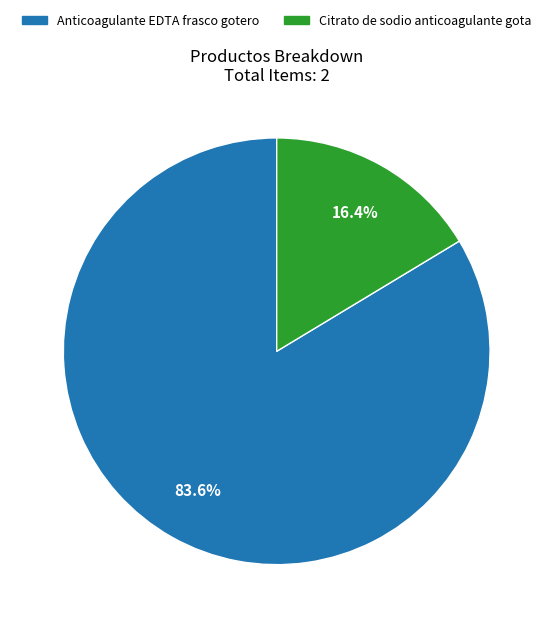

Which category has the biggest portion of the pie?

Anticoagulante EDTA frasco gotero